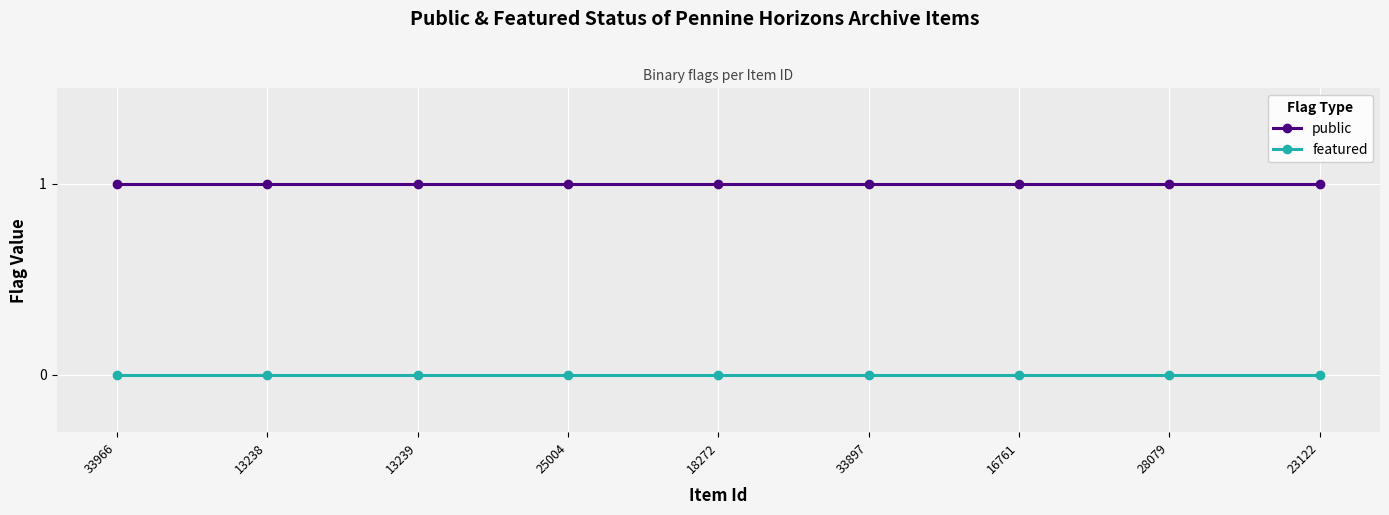

Rank the series by their average value, from highest to lowest.

public, featured